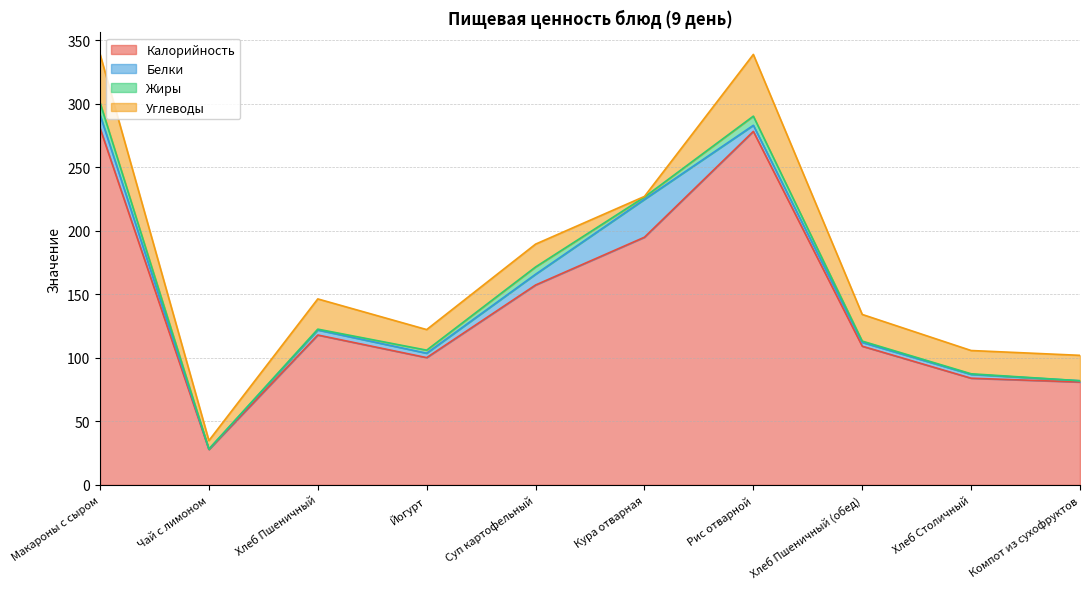

What is the sum of all Калорийность values?

1431.9